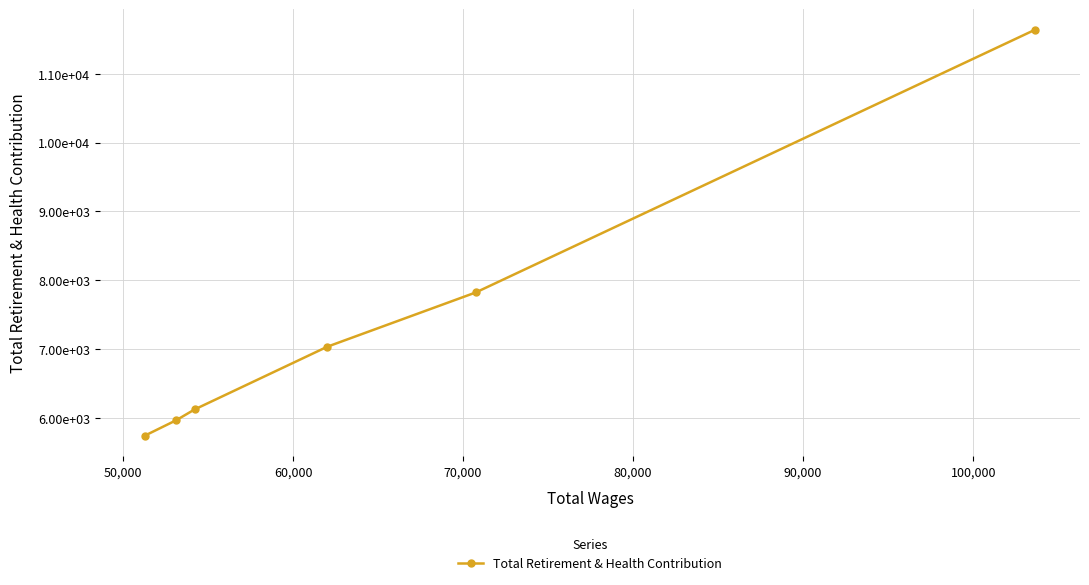

What is the ratio of the value at 50,000 to the value at 80,000?

1.3